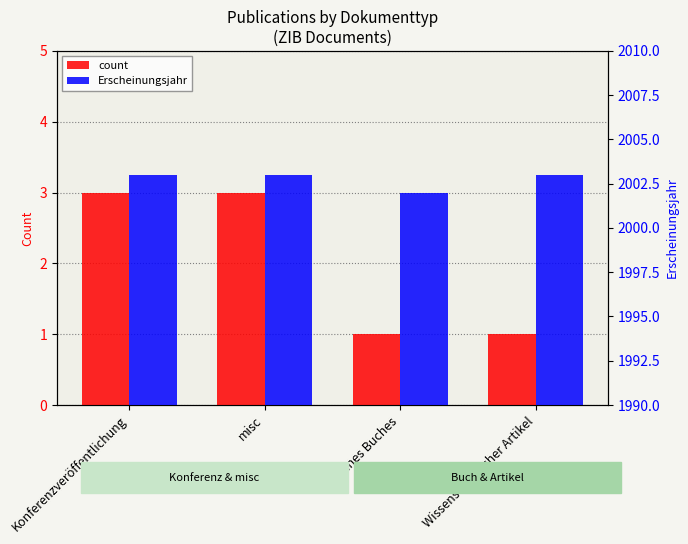

What is the highest value of the count series?

3